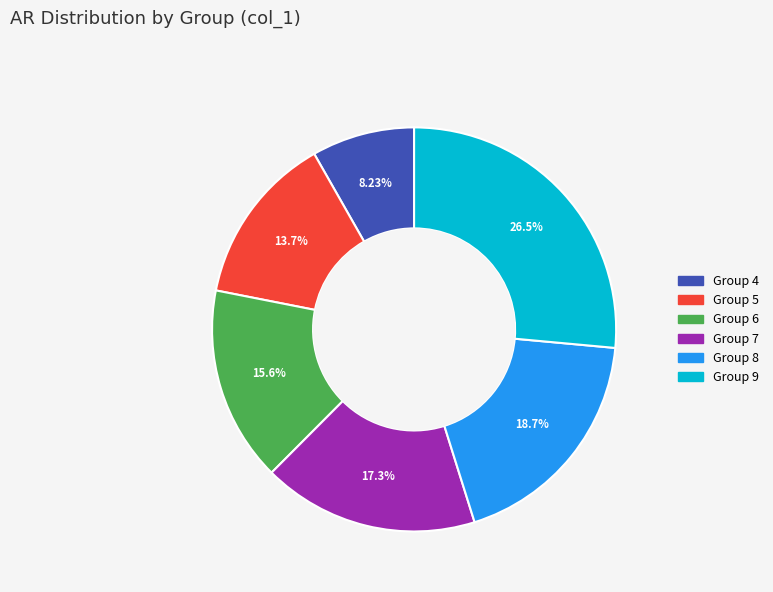

Does any single category account for the majority?

No